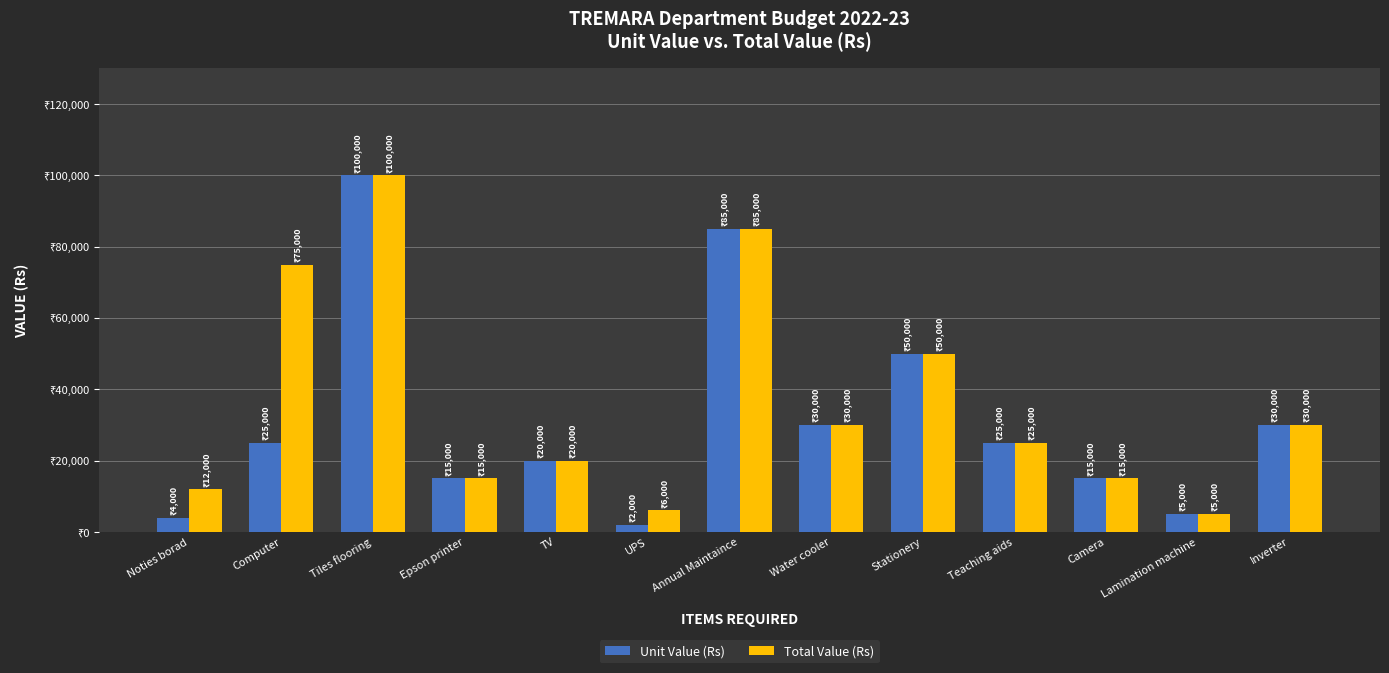

What are all the series names shown in the legend?

Unit Value (Rs), Total Value (Rs)